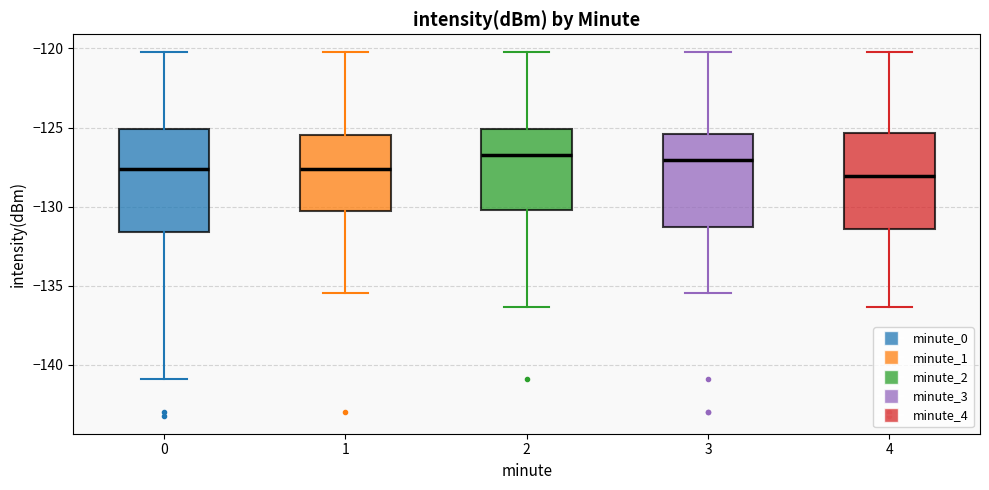

Reading left to right, transcribe this box plot: for each box, give where its median line is, the range the box spans, and where its two whiskers end, as read against the y-axis. The values are not printed on the chart, so give them approximately, as read against the axis.

0: median -127.5, box -131.5 to -125.0, whiskers -141.0 to -120.5
1: median -127.5, box -130.5 to -125.5, whiskers -135.5 to -120.5
2: median -127.0, box -130.0 to -125.0, whiskers -136.5 to -120.5
3: median -127.0, box -131.5 to -125.5, whiskers -135.5 to -120.5
4: median -128.0, box -131.5 to -125.5, whiskers -136.5 to -120.5